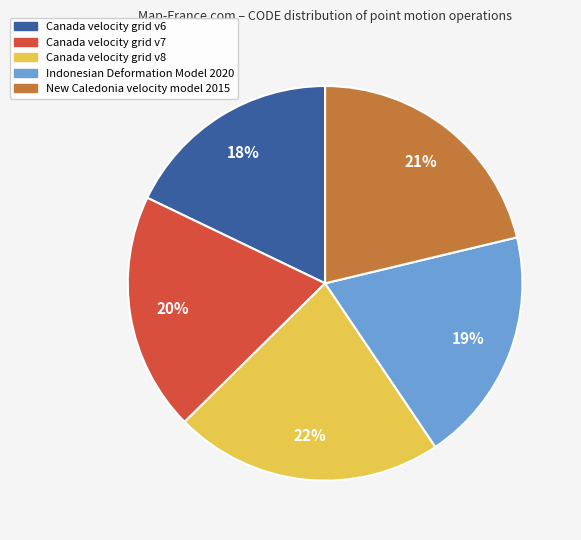

To the nearest percent, what is the combined percentage of Canada velocity grid v8 and Canada velocity grid v7?

42%